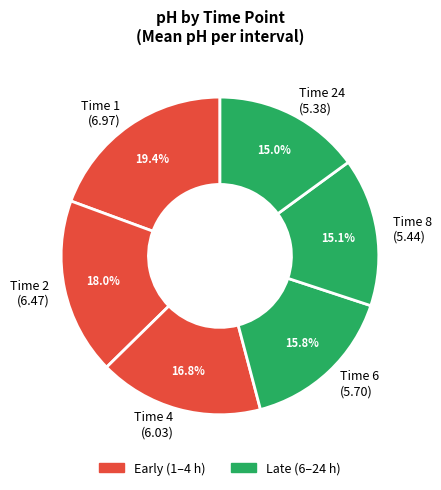

Which slice is the largest?

Time 1 (6.97)